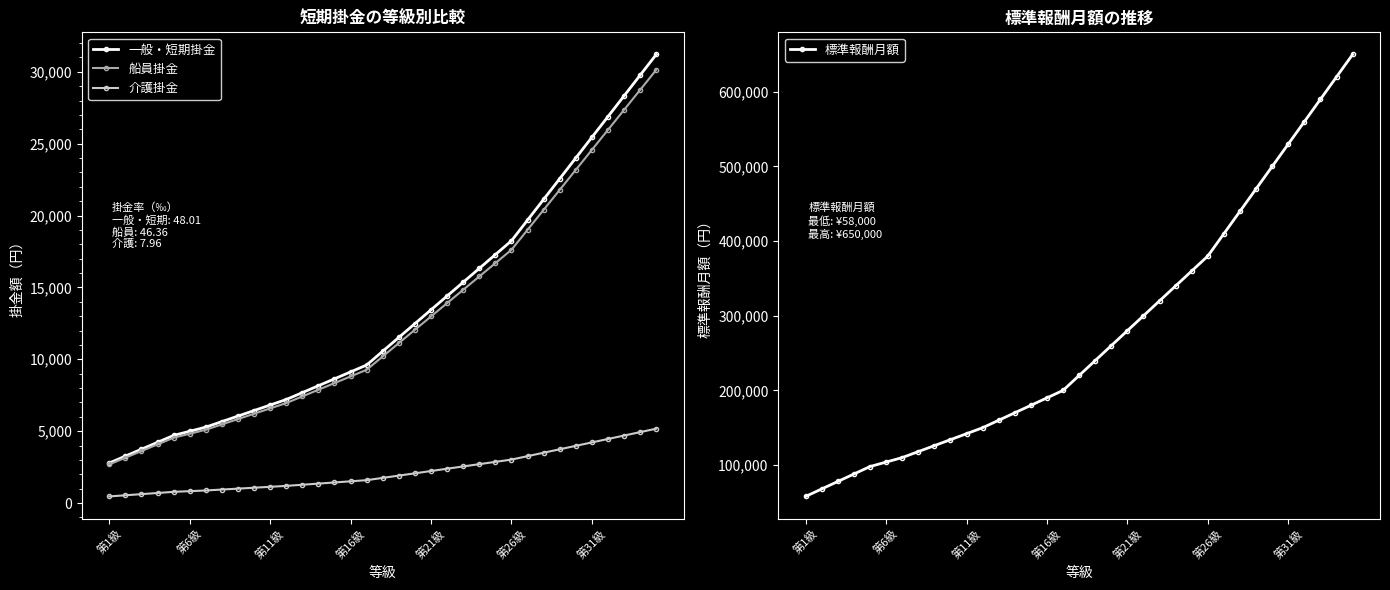

The value of 一般・短期掛金 at 26 is 19684. True or false?

True